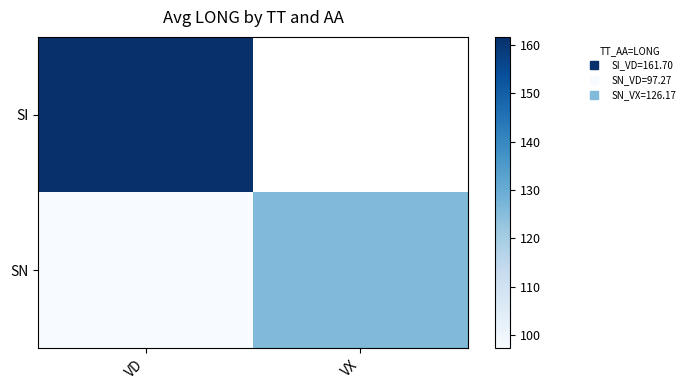

What is the difference between the SN values at VD and VX?

28.9